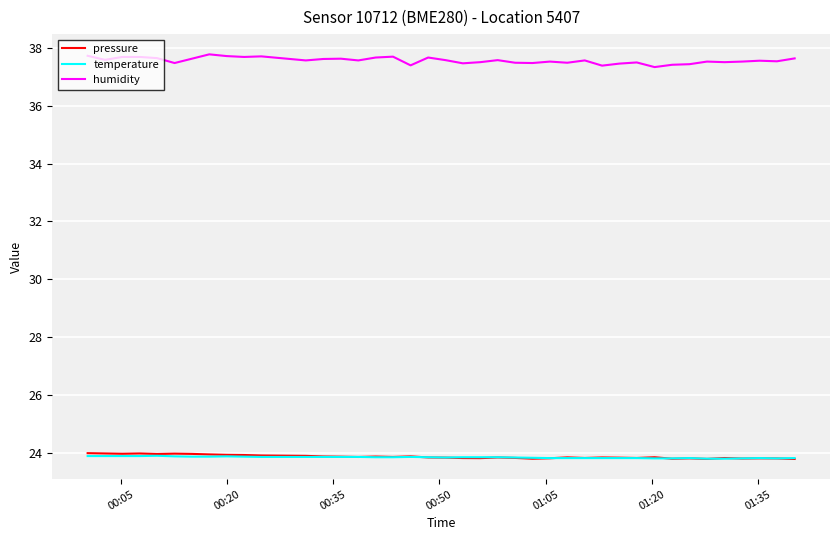

What is the maximum value shown in the chart?

37.8